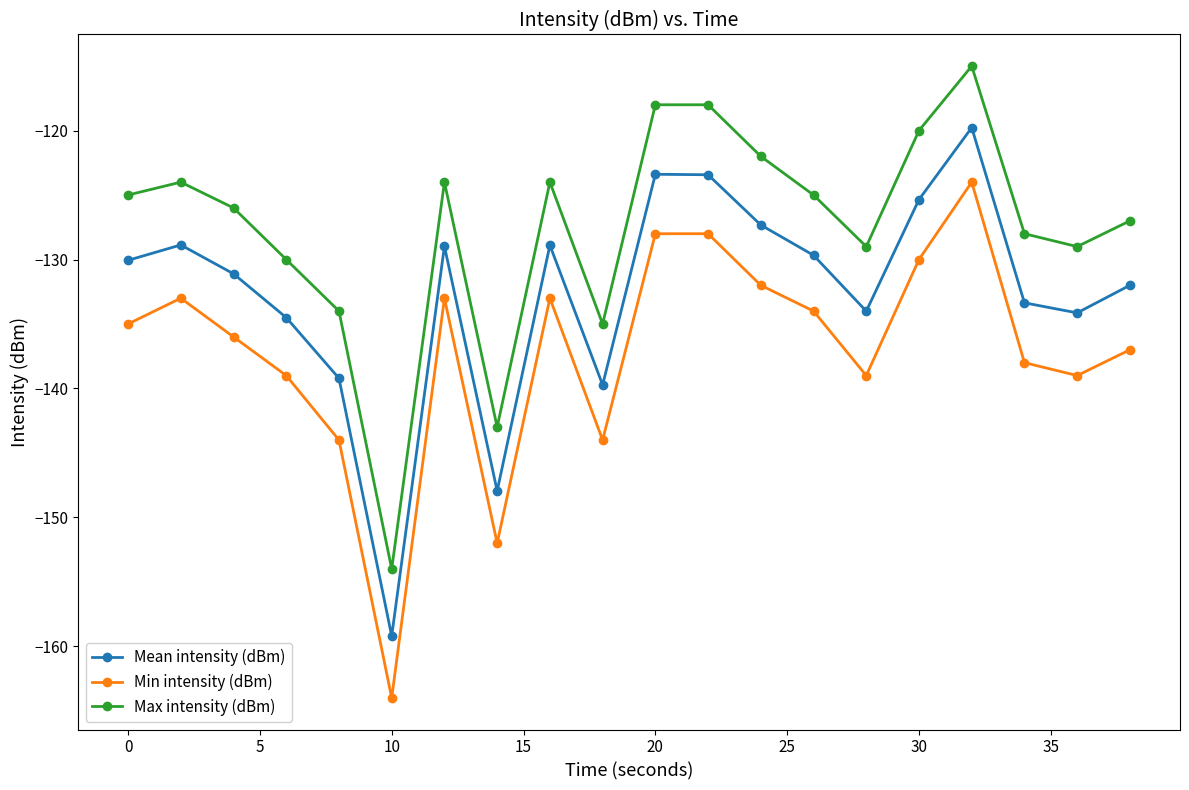

What is the value of the Min intensity (dBm) point at the 14th from the left?

-134.0